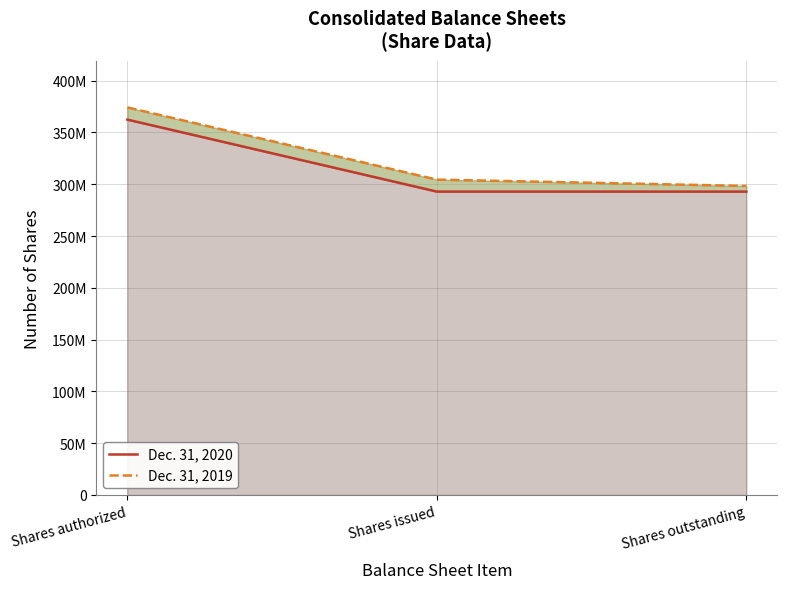

What value does the Dec. 31, 2020 series have at Shares issued?

292876570